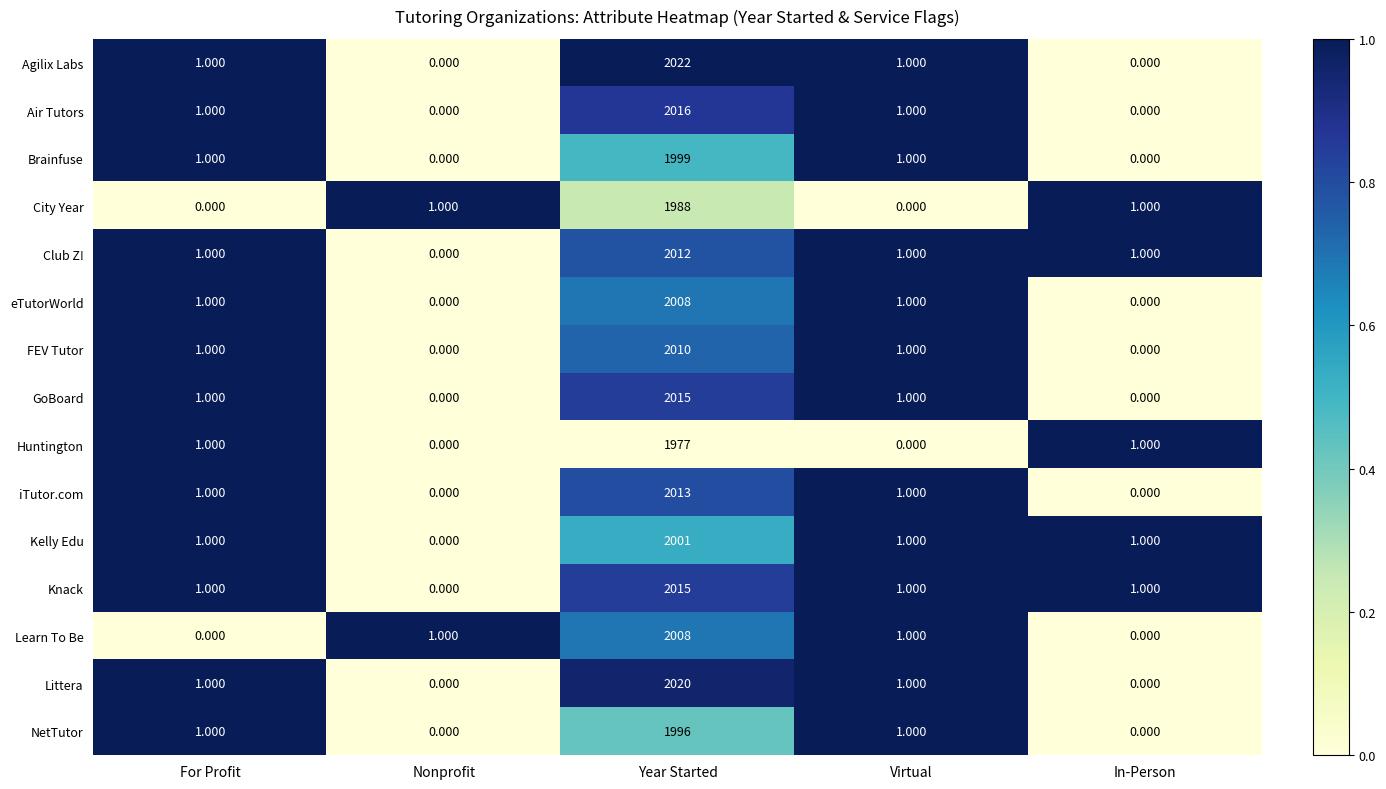

Between Nonprofit and Year Started, which series saw the biggest shift?

Agilix Labs